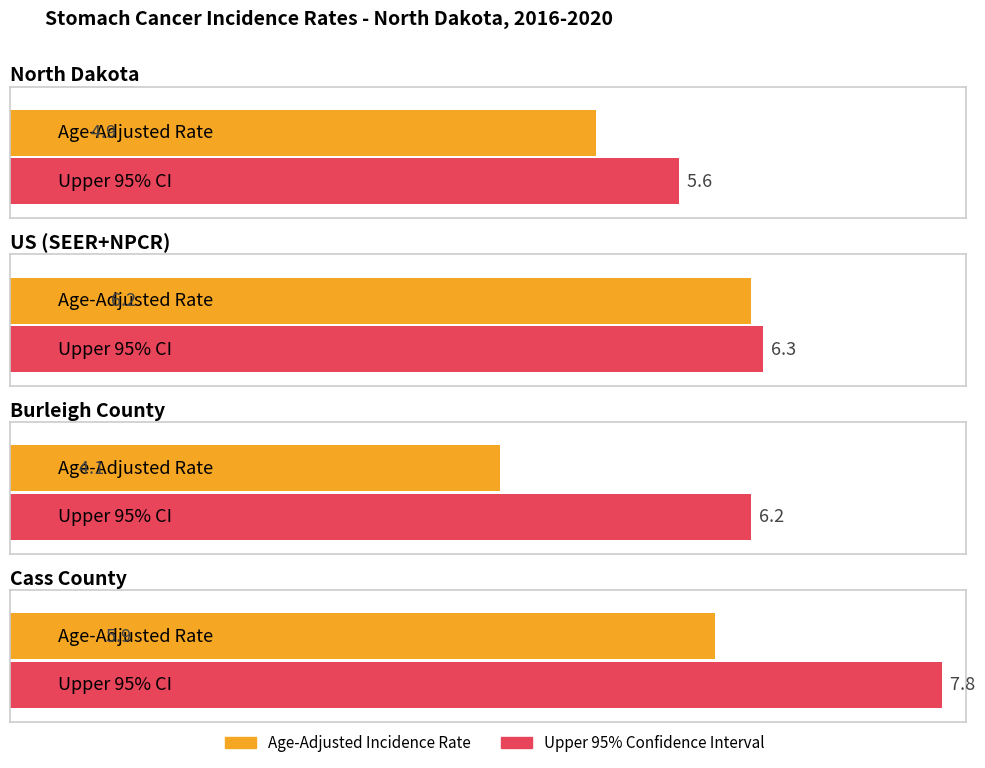

Which category has the lowest value in the Age-Adjusted Incidence Rate series?

Burleigh County